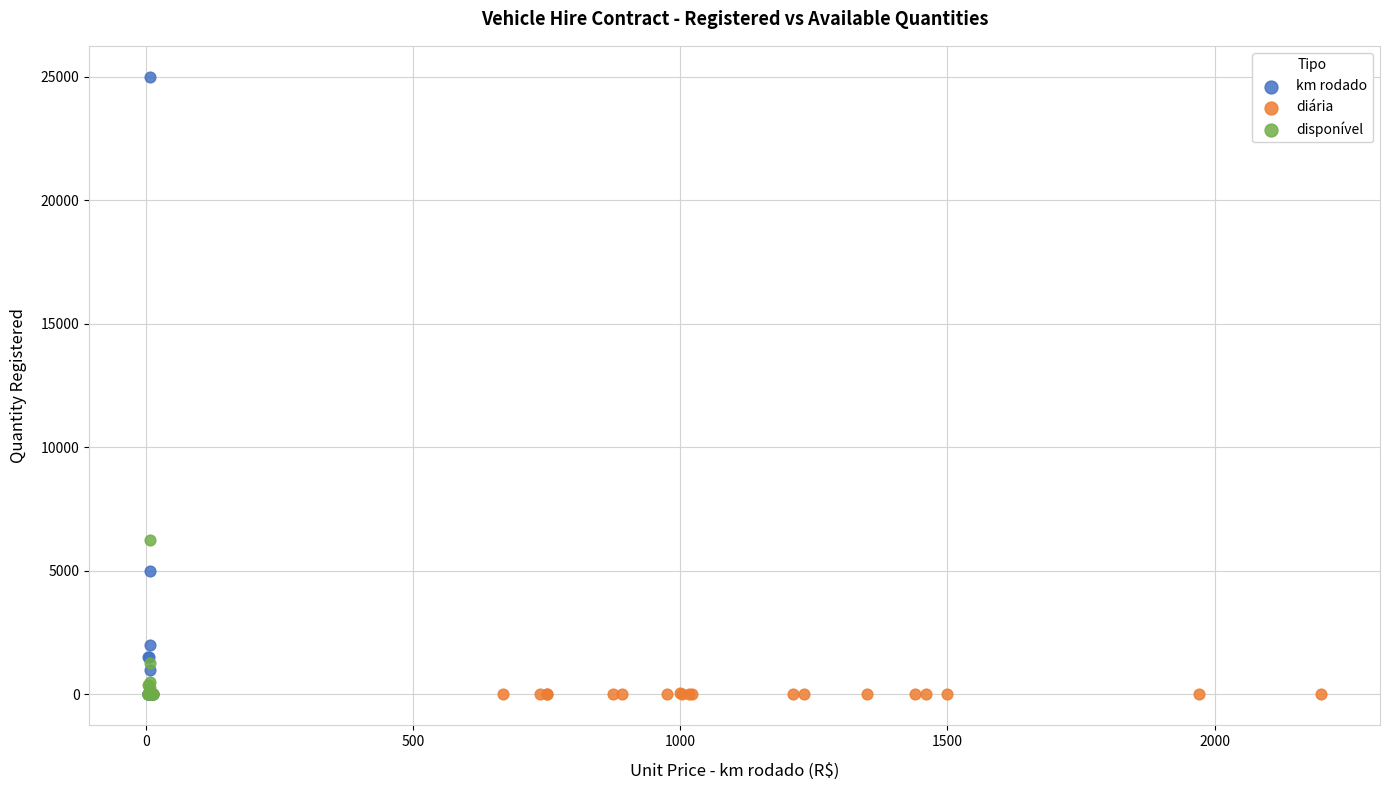

What are all the series names shown in the legend?

km rodado, diária, disponível